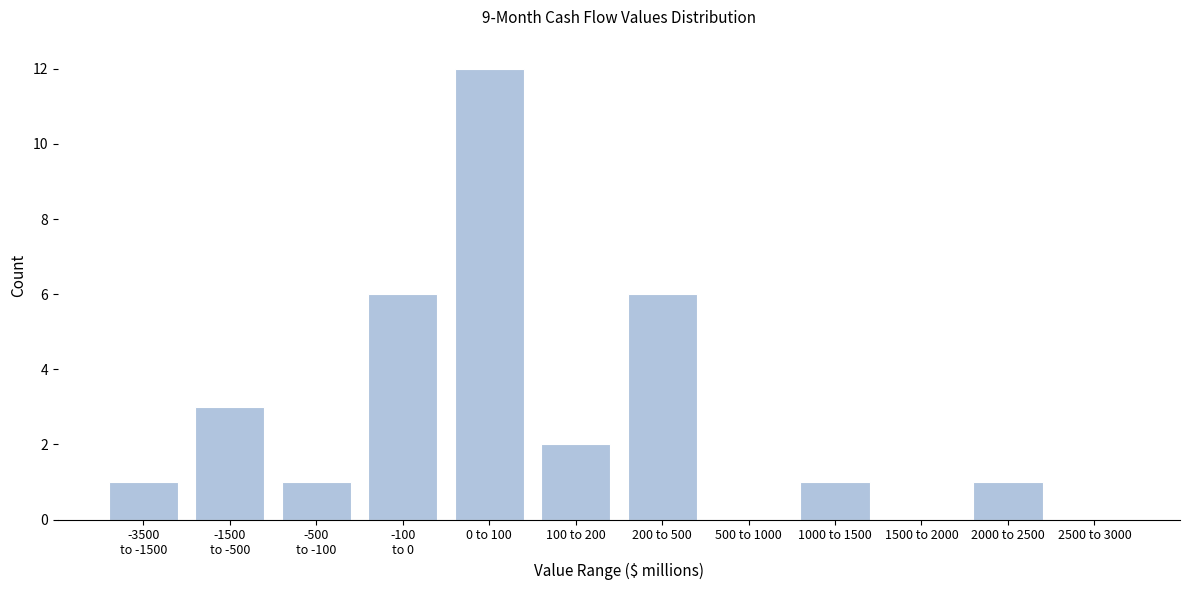

The value at 200 to 500 is 1. True or false?

False